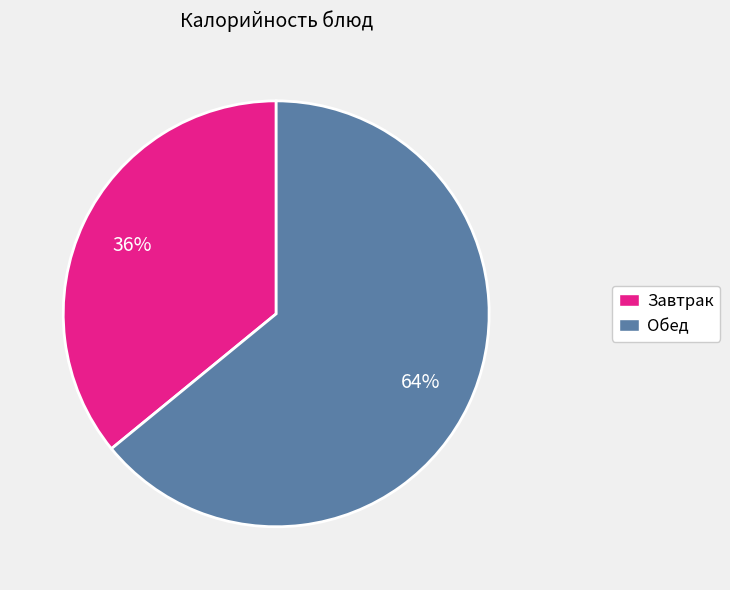

To the nearest percent, what is the difference between the largest and smallest slice percentages?

28%